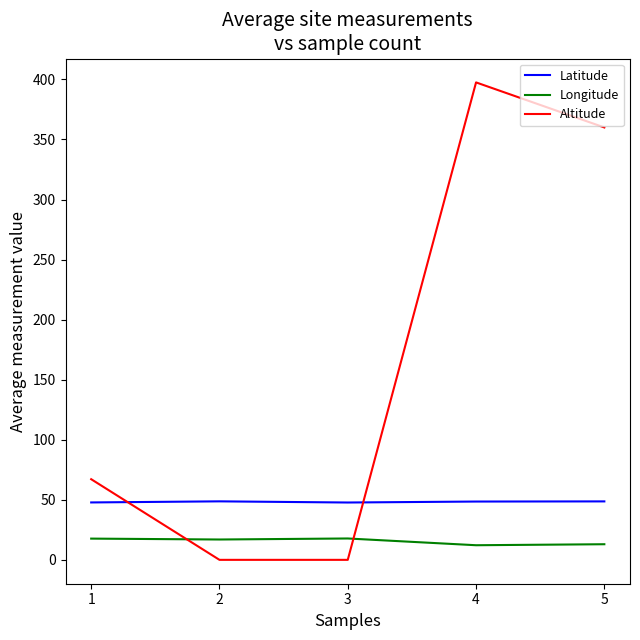

True or false: Longitude and Altitude cross at least once.

True